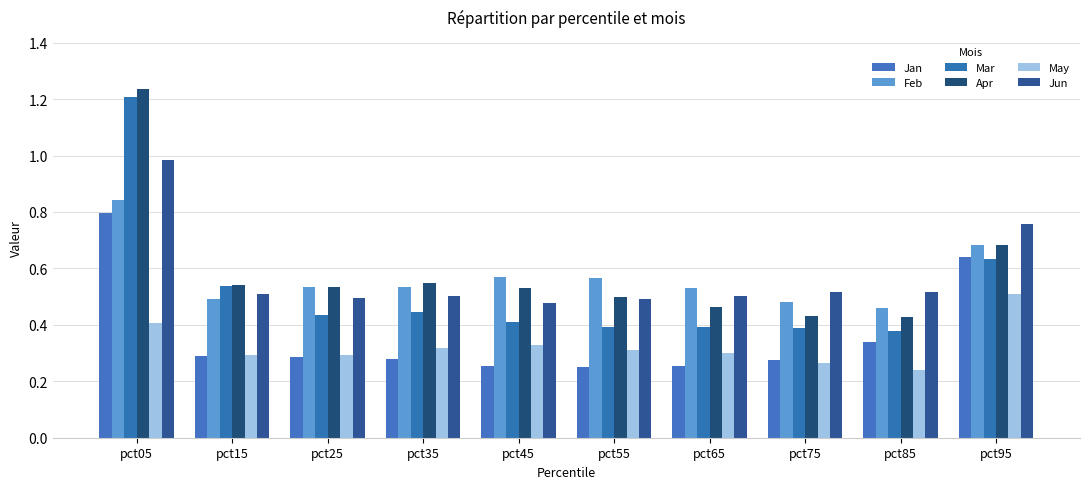

List the series in order of their peak value, highest first.

Apr, Mar, Jun, Feb, Jan, May